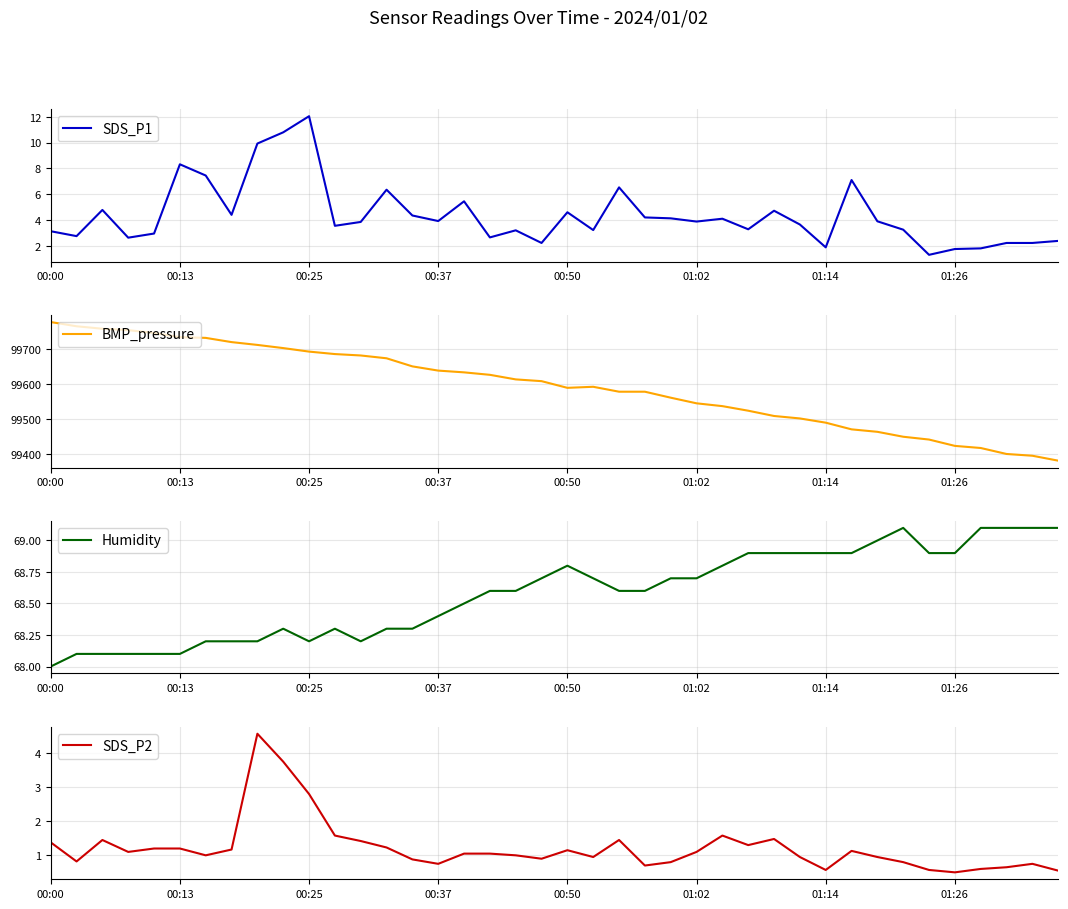

Rank the series at 39 from lowest to highest value.

SDS_P2, SDS_P1, Humidity, BMP_pressure